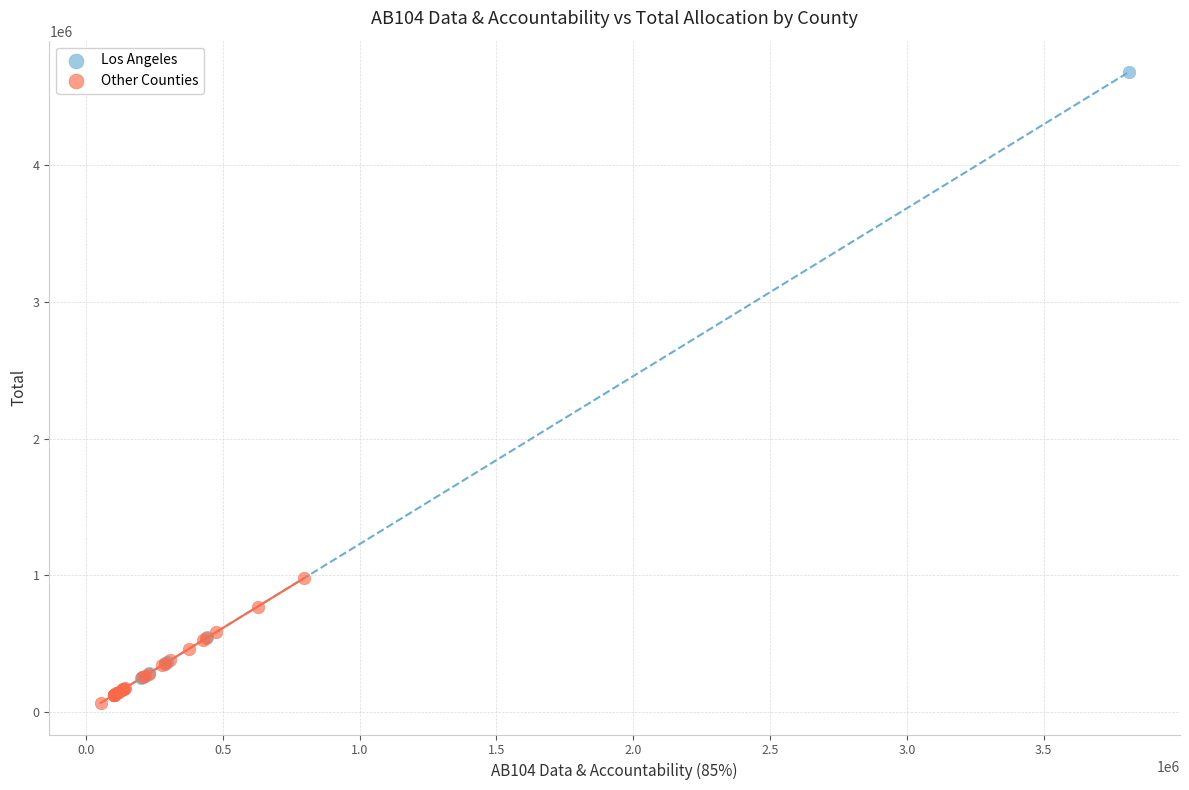

Which series contains the highest Y value?

Los Angeles